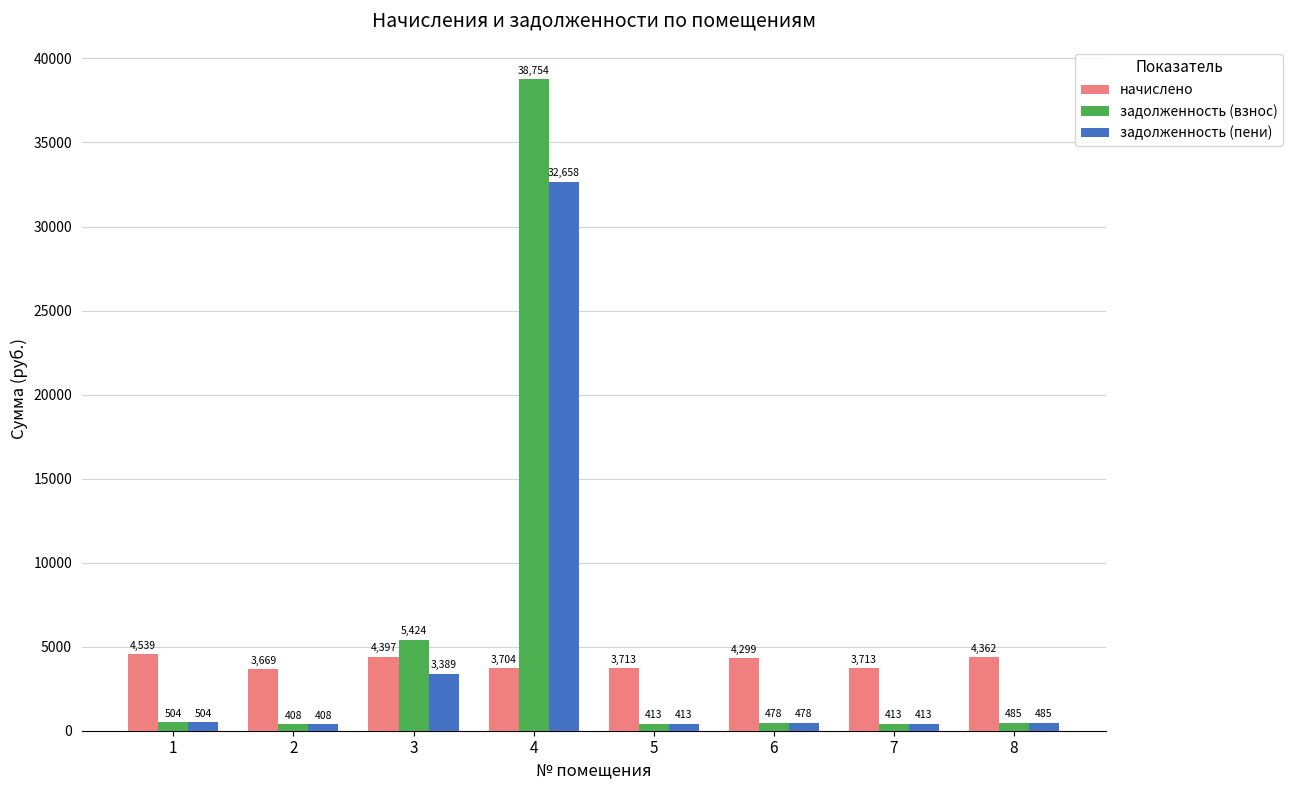

What is the approximate value of задолженность (пени) at 1?

504.4